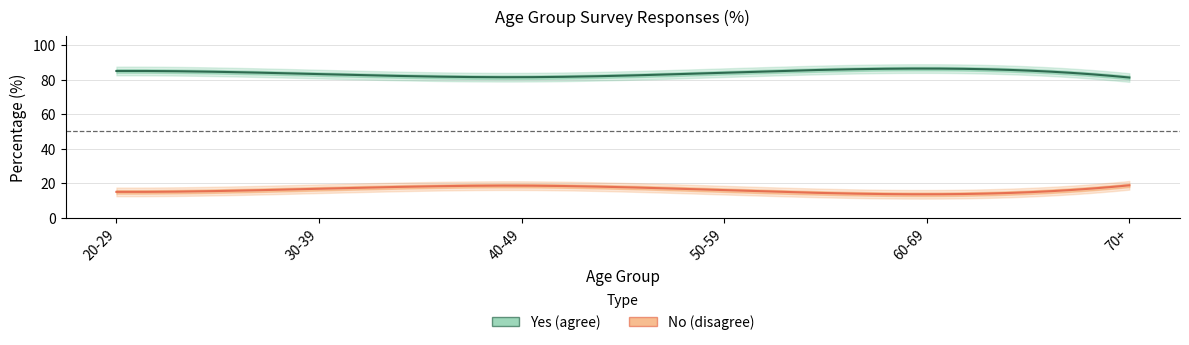

Which series has the largest range (max minus min)?

Yes